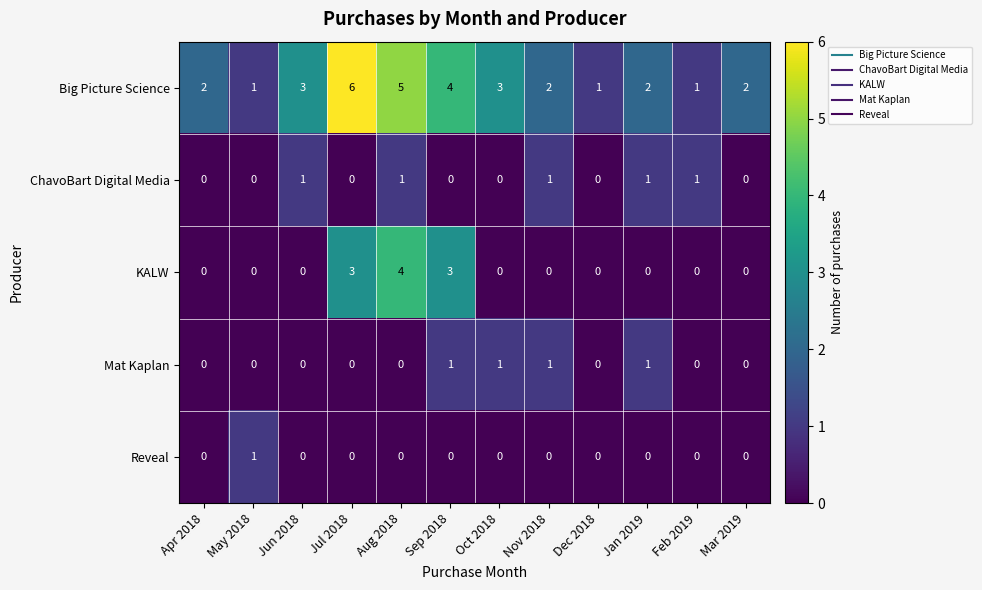

What is the maximum value shown in the chart?

6